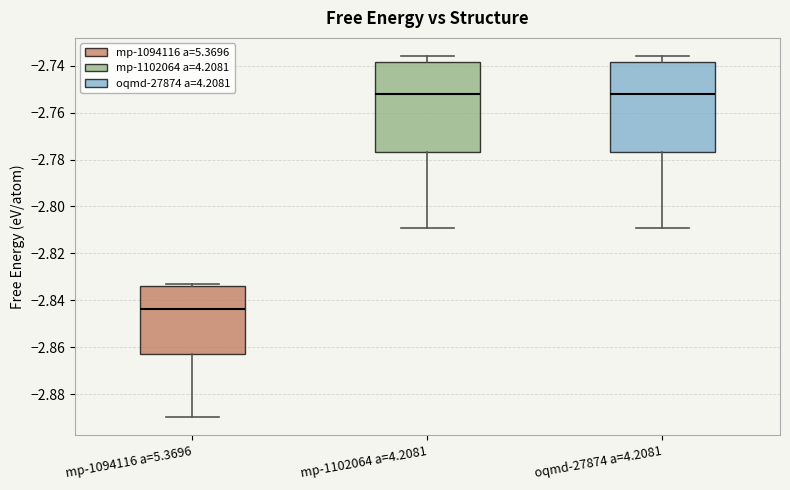

Which box has the lowest median line?

mp-1094116 a=5.3696